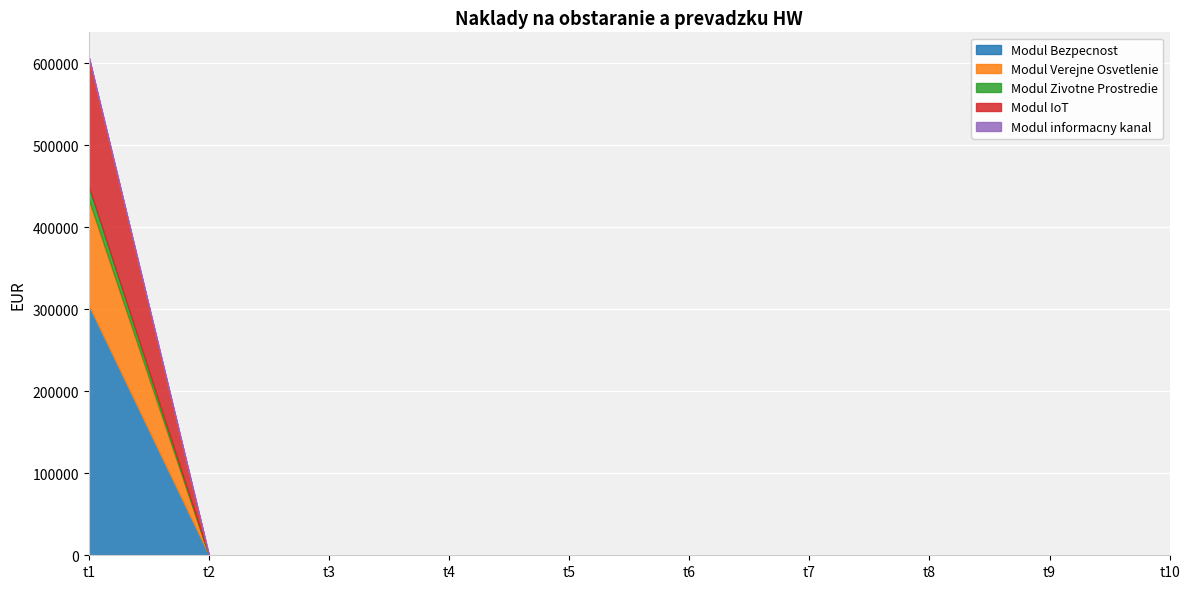

True or false: Modul IoT and Modul Verejne Osvetlenie cross at least once.

False